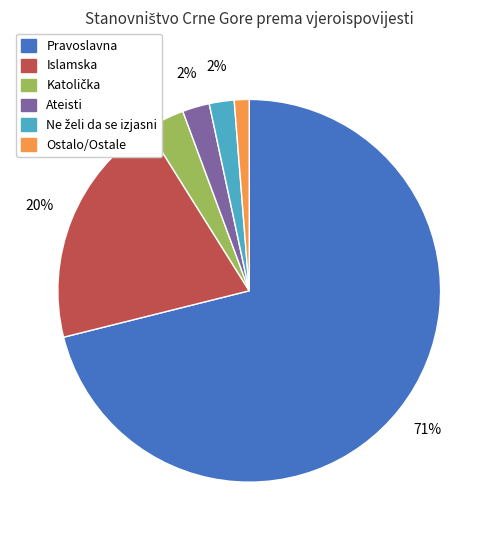

Does any single category account for the majority?

Yes